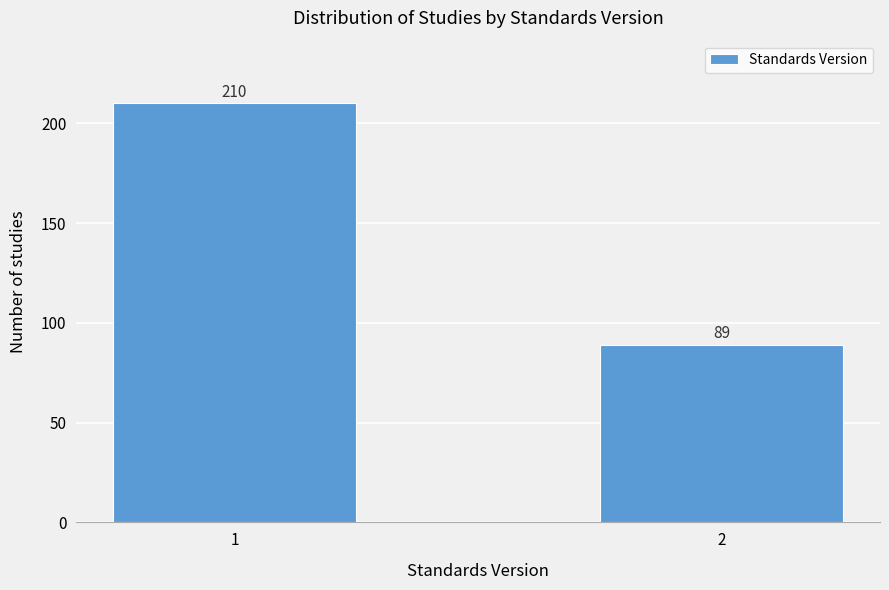

Reading left to right, list all the values displayed in this chart.

1=210	2=89